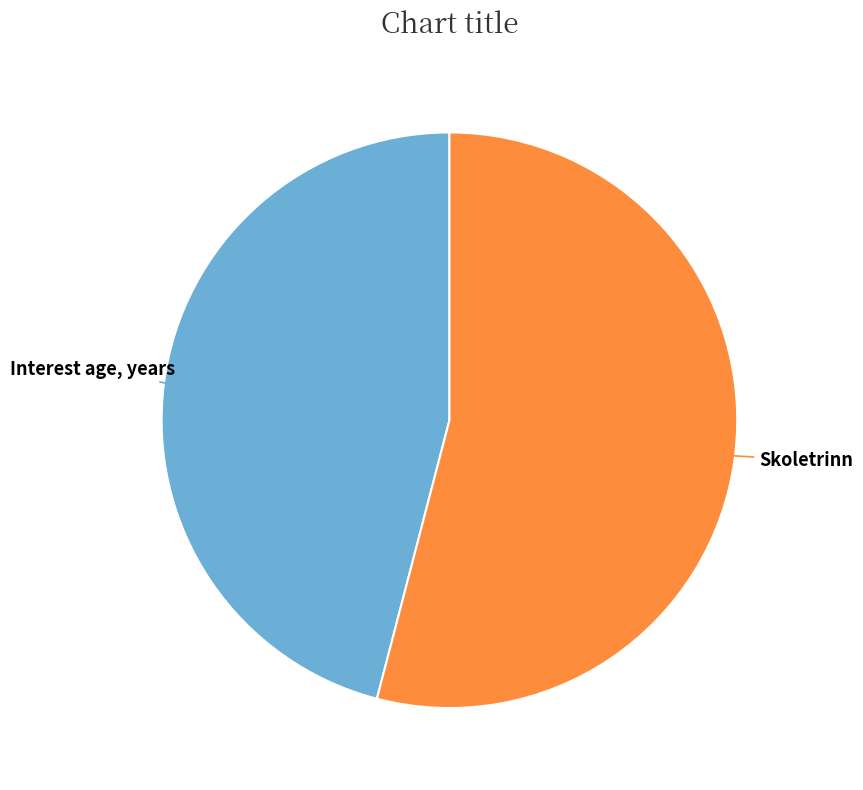

Is there a majority slice in this chart?

Yes